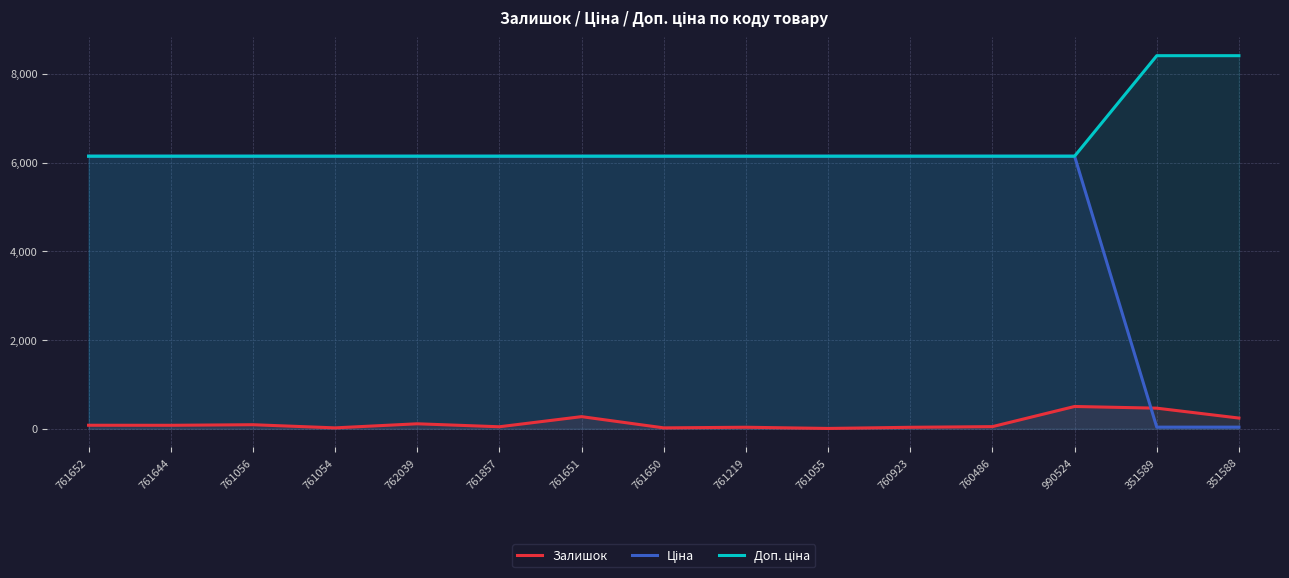

True or false: Ціна has a value of 10640.2 at 990524.

False